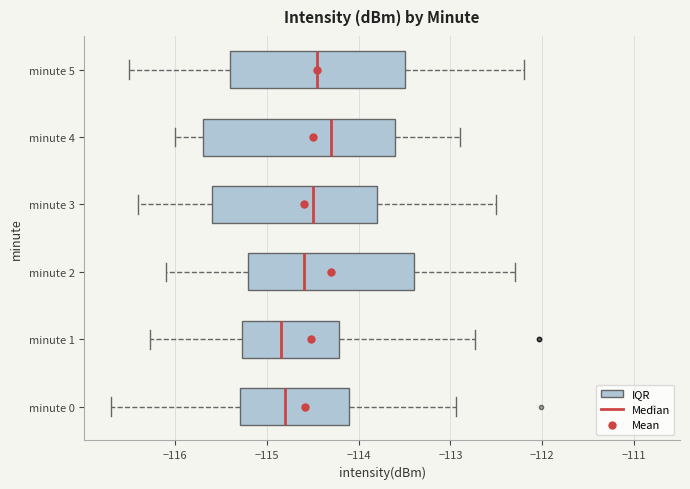

Reading bottom to top, read every box against the x-axis: the position of its median line, the range the box covers, and the ends of its whiskers. The values are not printed on the chart, so give them approximately, as read against the axis.

minute 0: median -114.8, box -115.3 to -114.1, whiskers -116.7 to -112.9
minute 1: median -114.8, box -115.3 to -114.2, whiskers -116.3 to -112.7
minute 2: median -114.6, box -115.2 to -113.4, whiskers -116.1 to -112.3
minute 3: median -114.5, box -115.6 to -113.8, whiskers -116.4 to -112.5
minute 4: median -114.3, box -115.7 to -113.6, whiskers -116.0 to -112.9
minute 5: median -114.4, box -115.4 to -113.5, whiskers -116.5 to -112.2